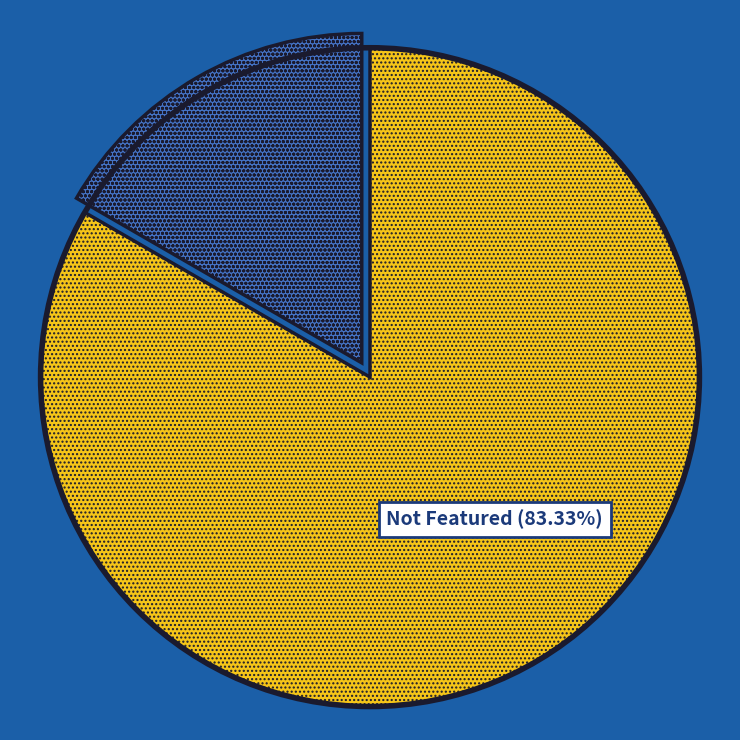

Count the number of slices in the pie.

2